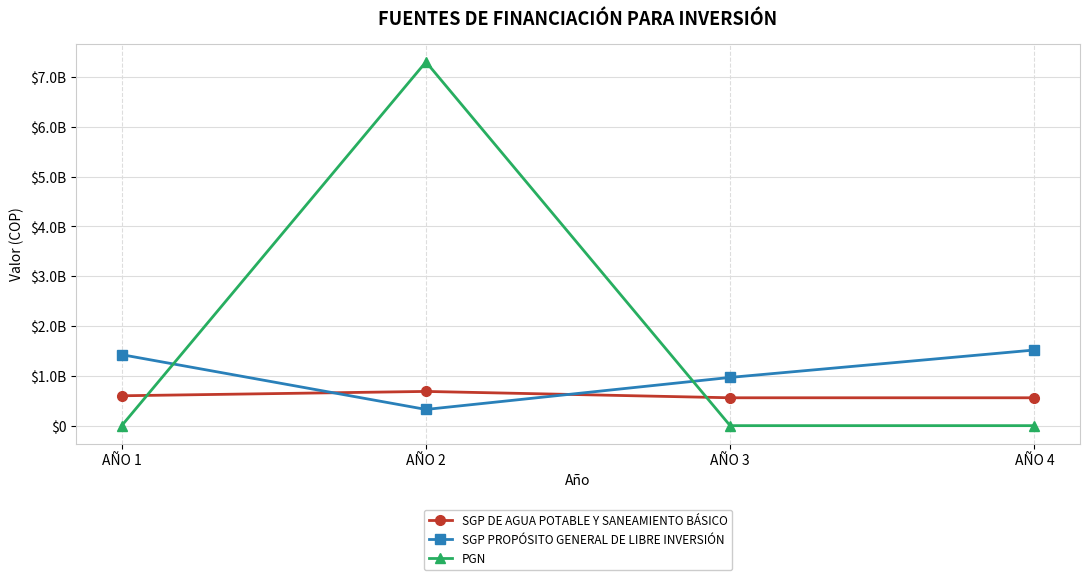

What are all the series names shown in the legend?

SGP DE AGUA POTABLE Y SANEAMIENTO BÁSICO, SGP PROPÓSITO GENERAL DE LIBRE INVERSIÓN, PGN